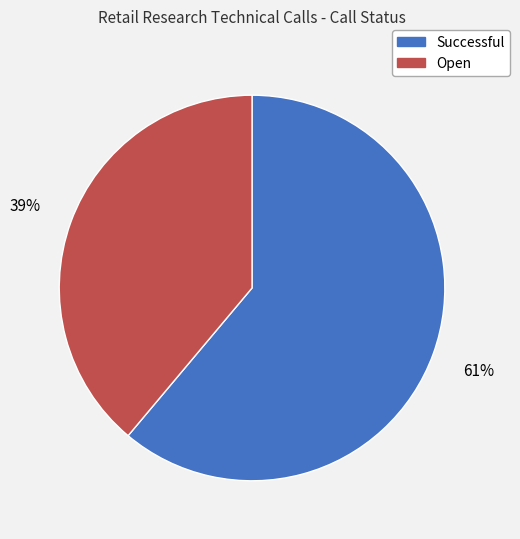

Is there a majority slice in this chart?

Yes